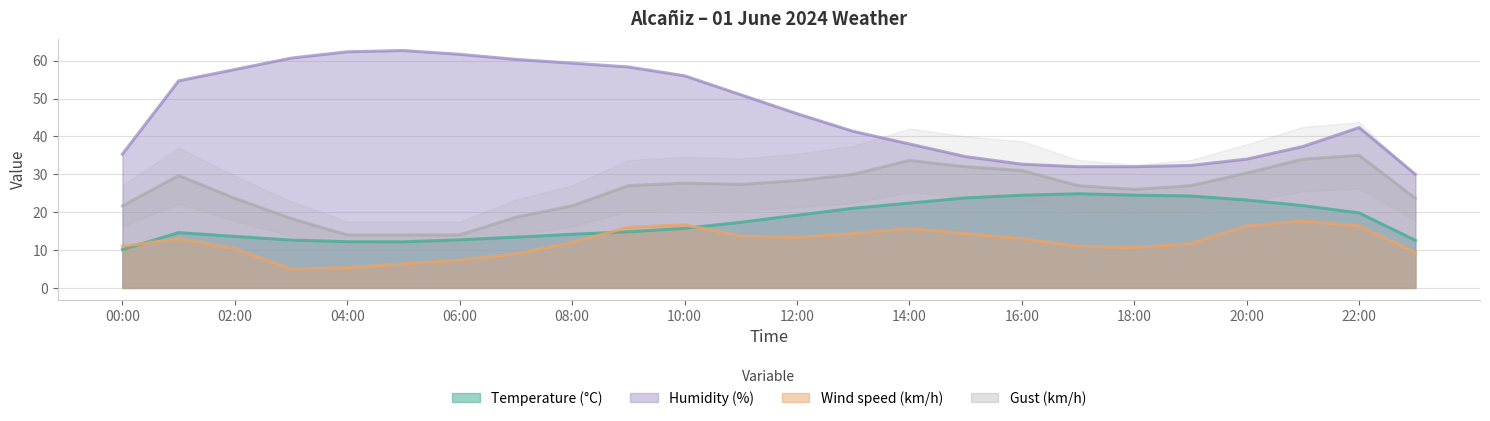

Does the chart display data point markers on the line(s)?

No